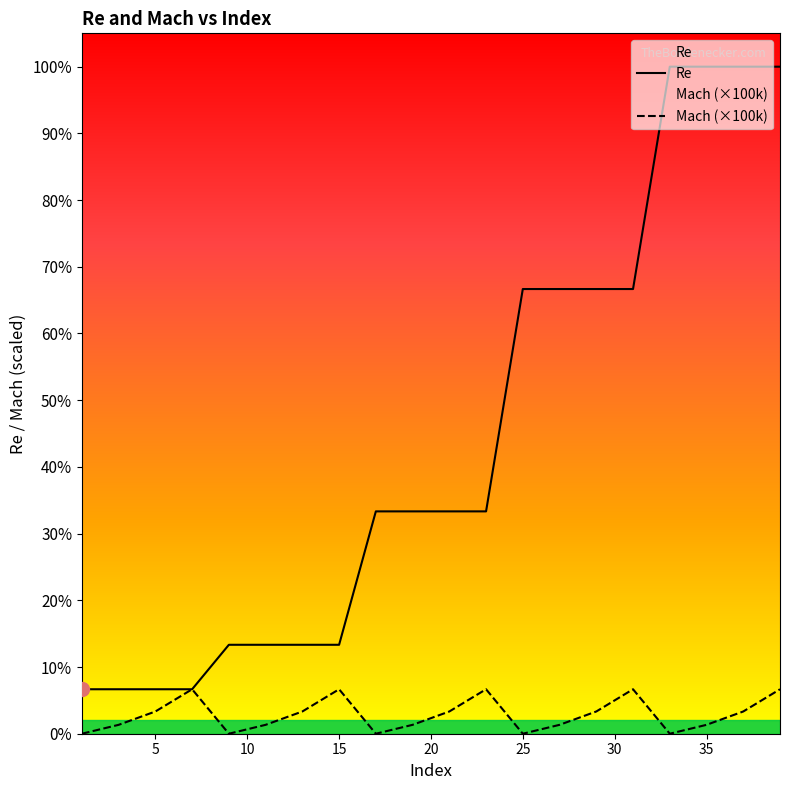

How many interior local valleys does the Mach series have?

4